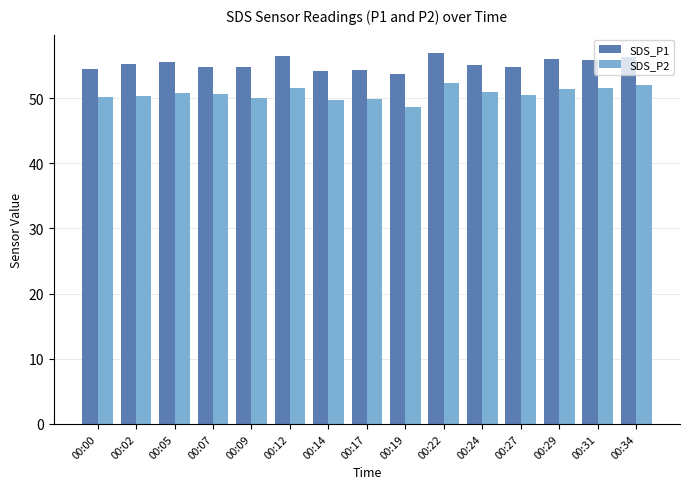

Rank the series at 00:02 from lowest to highest value.

SDS_P2, SDS_P1